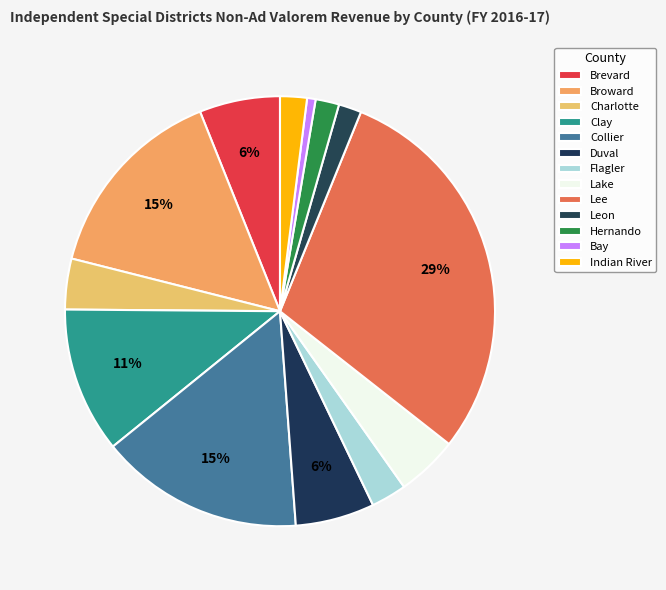

Between Broward and Lake, which is larger?

Broward